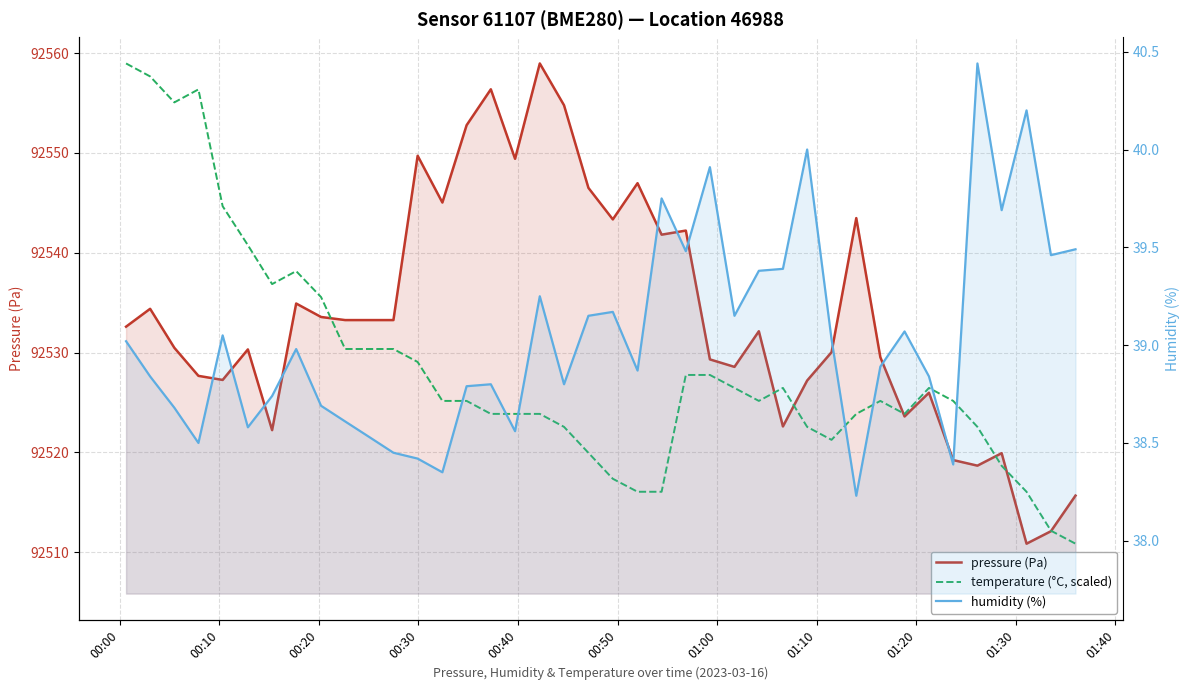

What are all the series names shown in the legend?

pressure (Pa), temperature (°C, scaled), humidity (%)